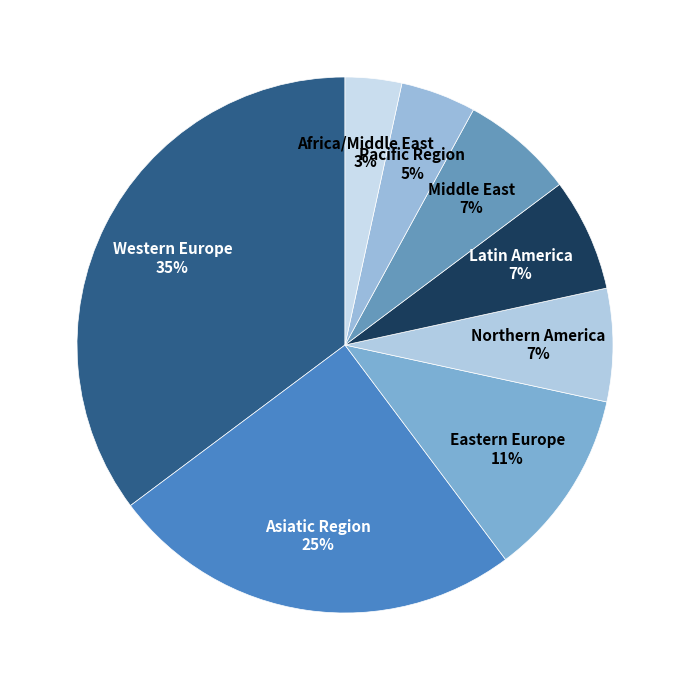

How many slices are in this pie chart?

8